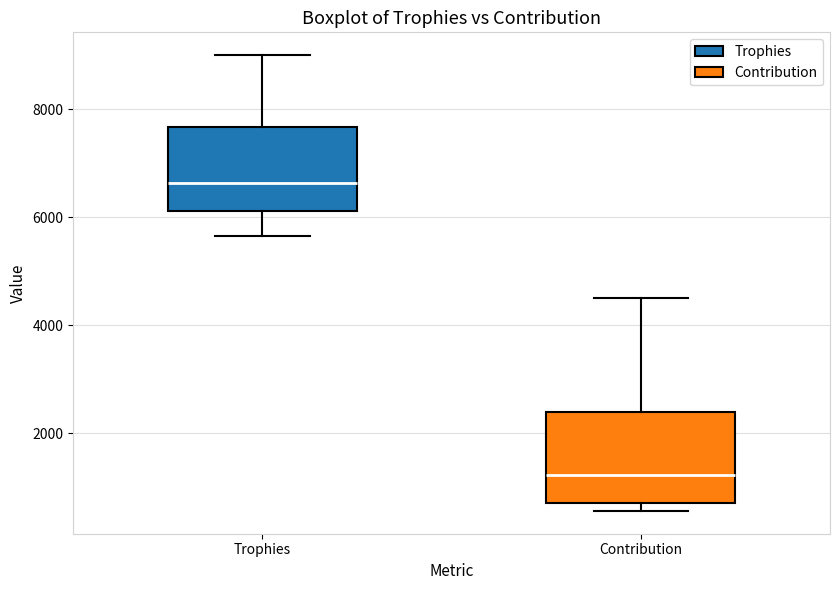

Which box has the highest median line?

Trophies